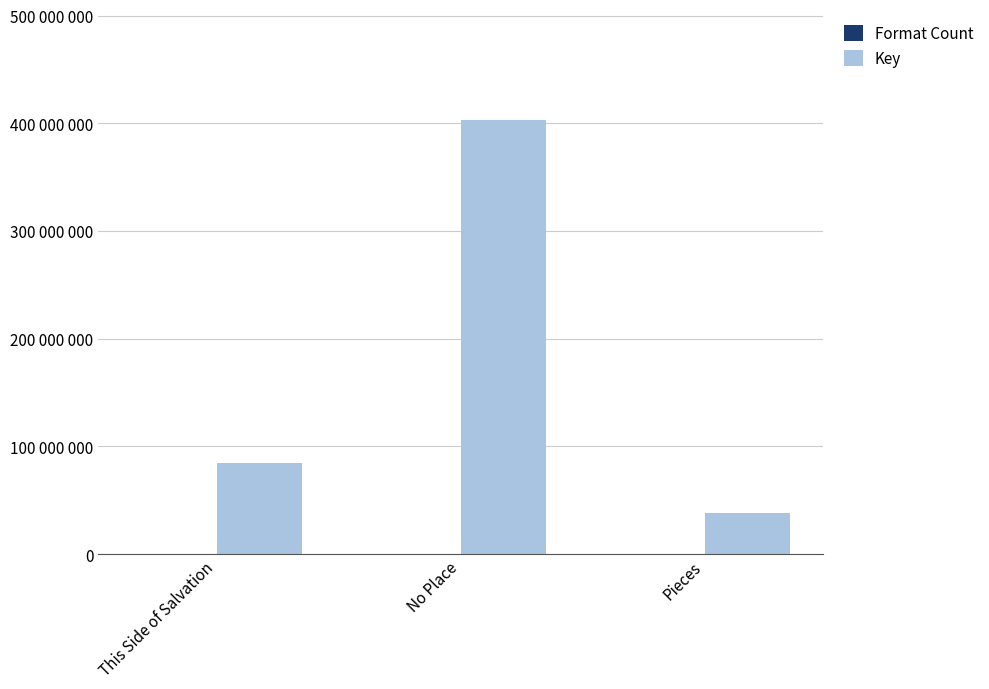

Are the bars grouped side by side (vs. stacked)?

Yes